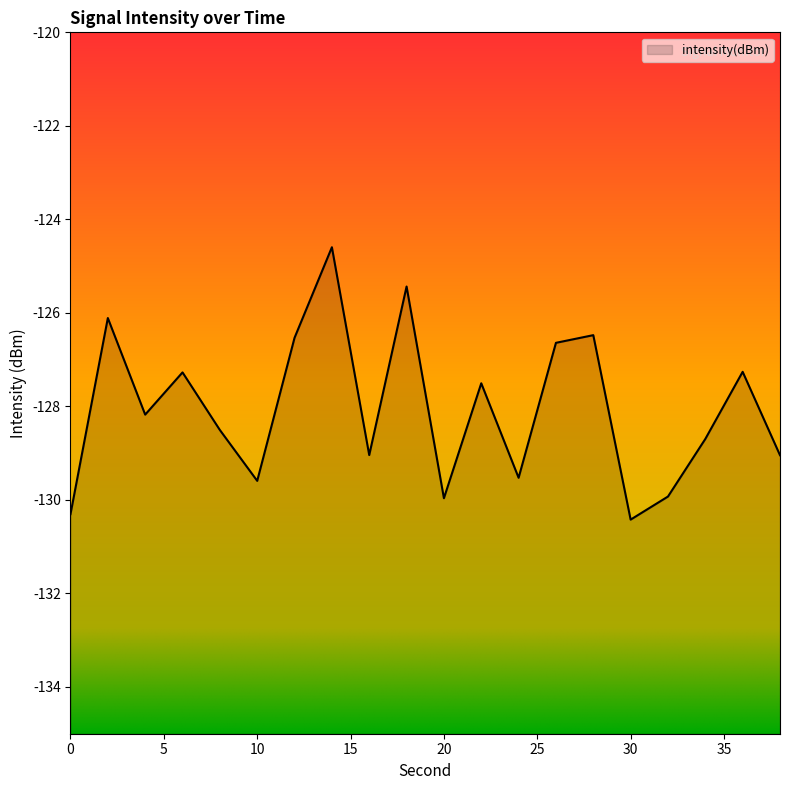

How many interior local peaks (higher than both neighbors) does the data have?

7